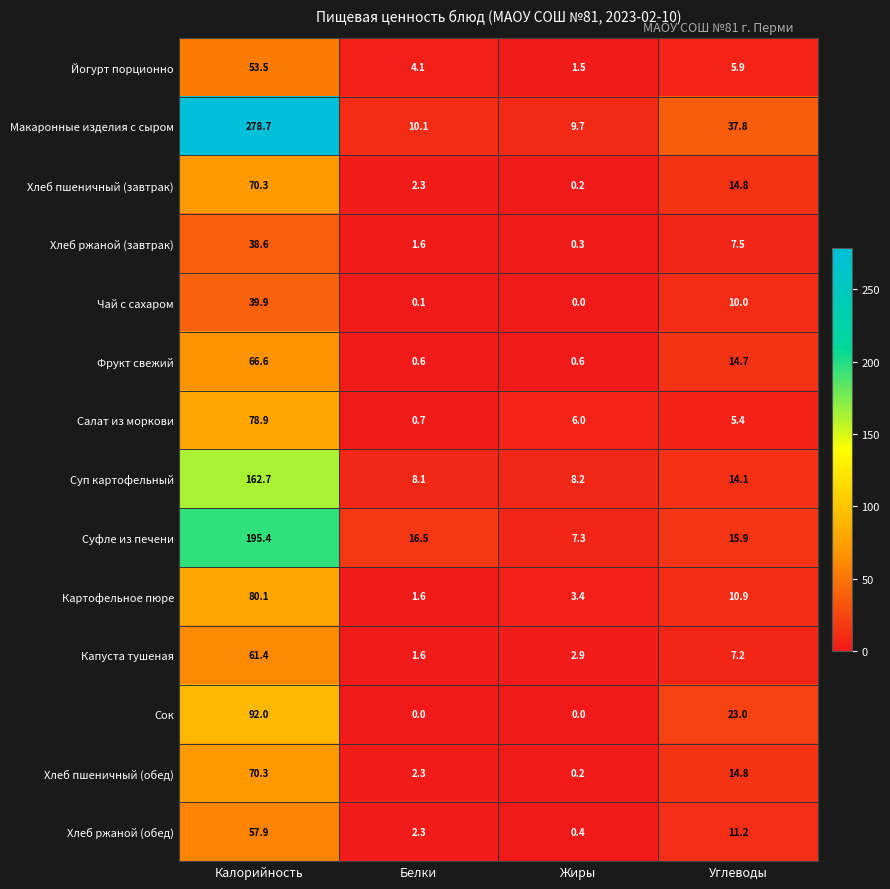

Where does the Йогурт порционно series first go above 5?

Калорийность